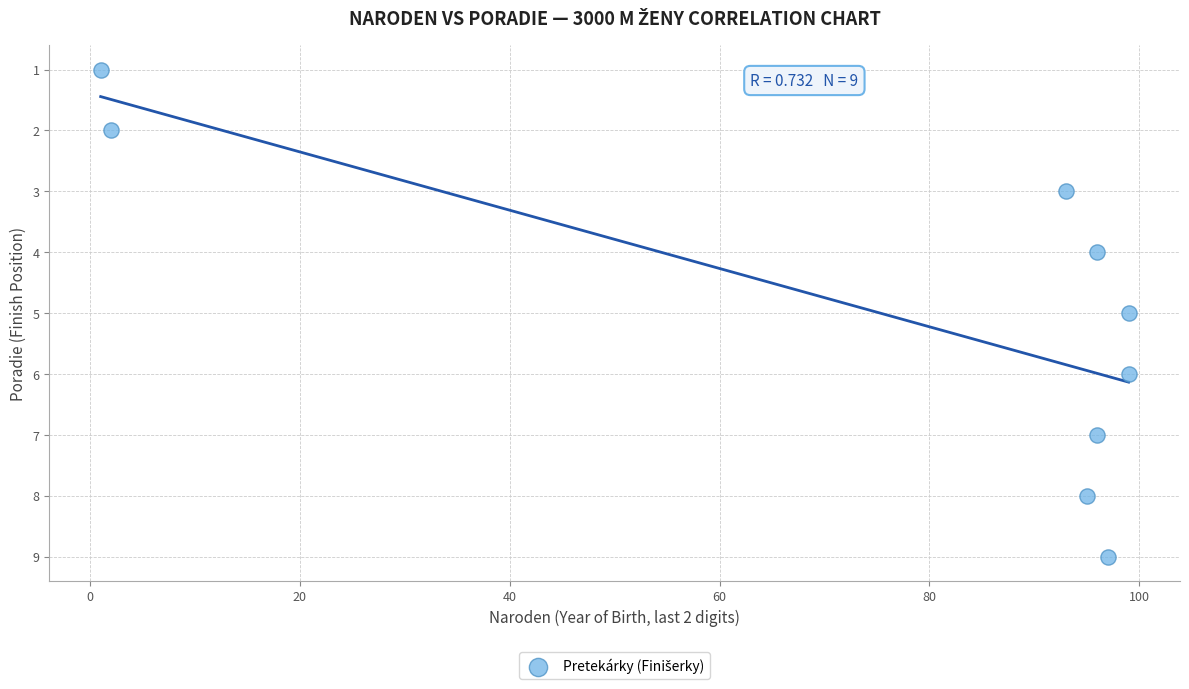

What is the range of Y values (max minus min)?

8